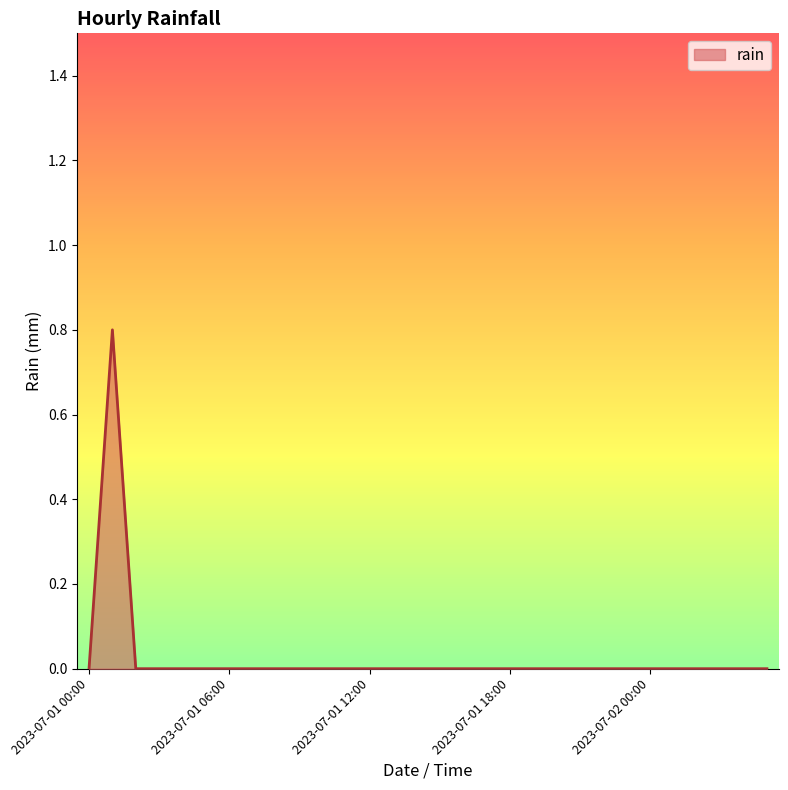

What is the greatest value displayed?

0.8